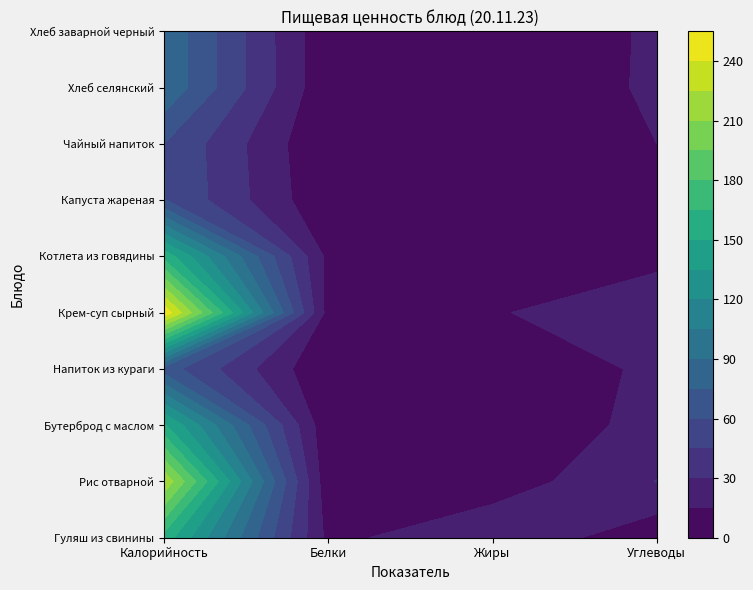

Is the value of Гуляш из свинины at Углеводы greater than the value of Хлеб селянский at Жиры?

Yes